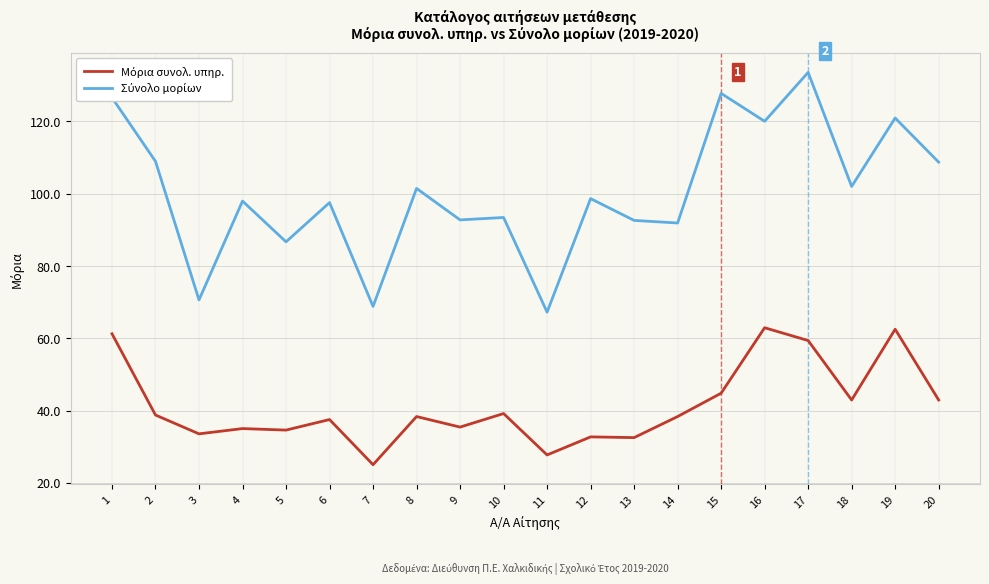

What is the spread (max minus min) of values at 18?

59.1